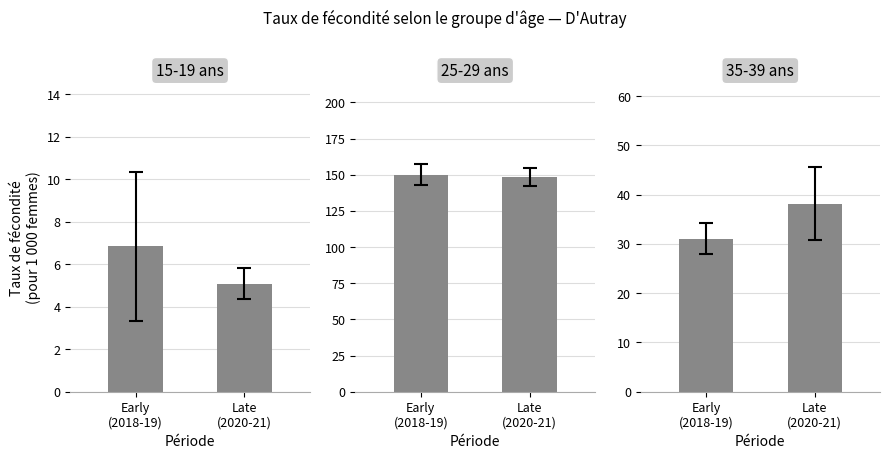

What value does the 25-29 ans series have at Late
(2020-21)?

148.7